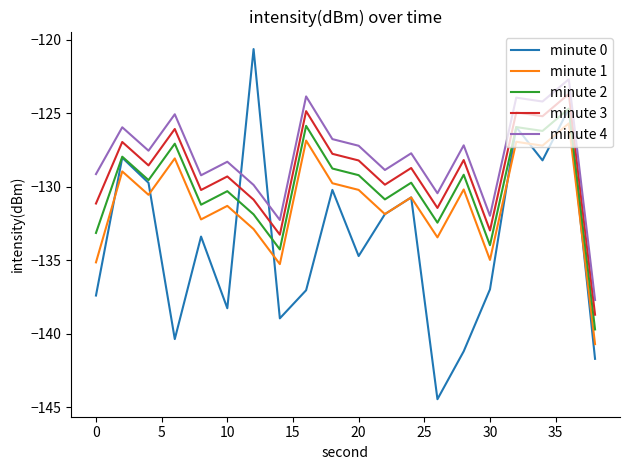

What is the minimum value shown in the chart?

-144.4